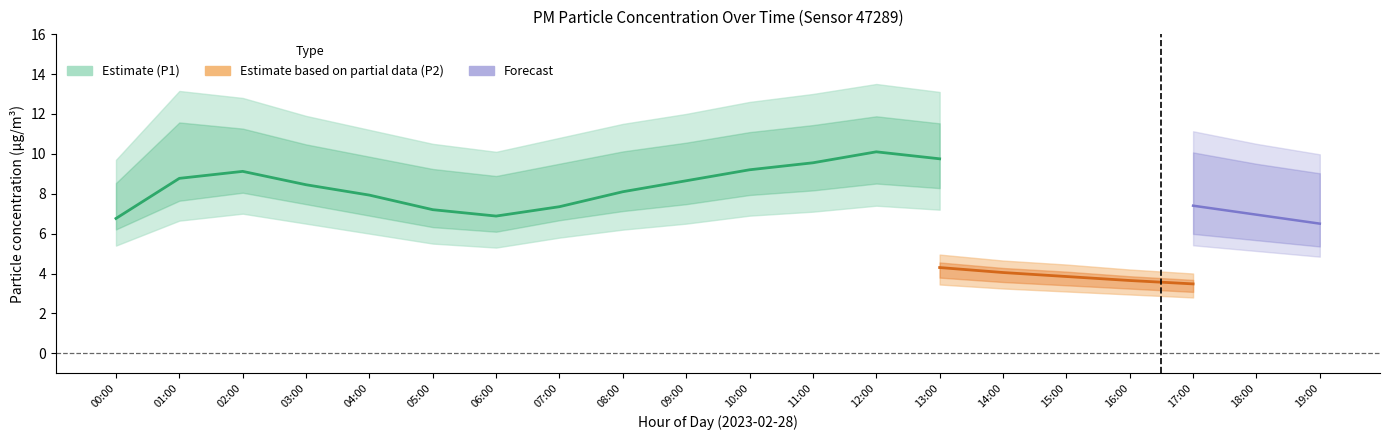

Which series has the largest total across all categories?

P1_upper